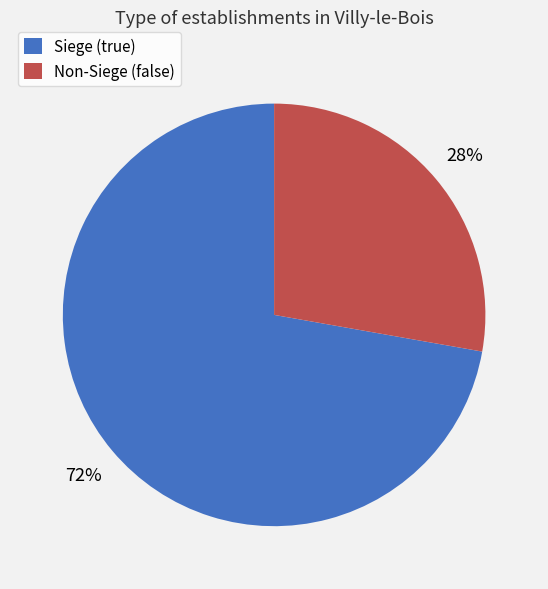

To the nearest percent, what is the difference between the largest and smallest slice percentages?

44%